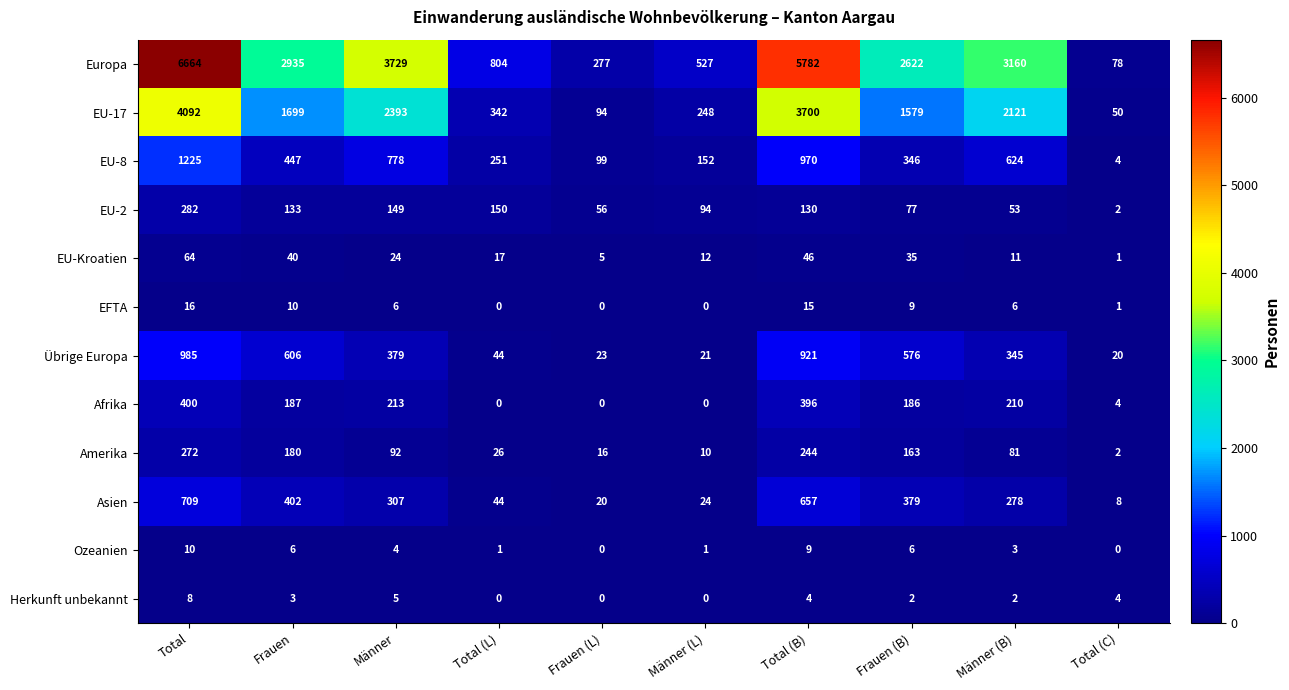

Count the number of data series in this chart.

12